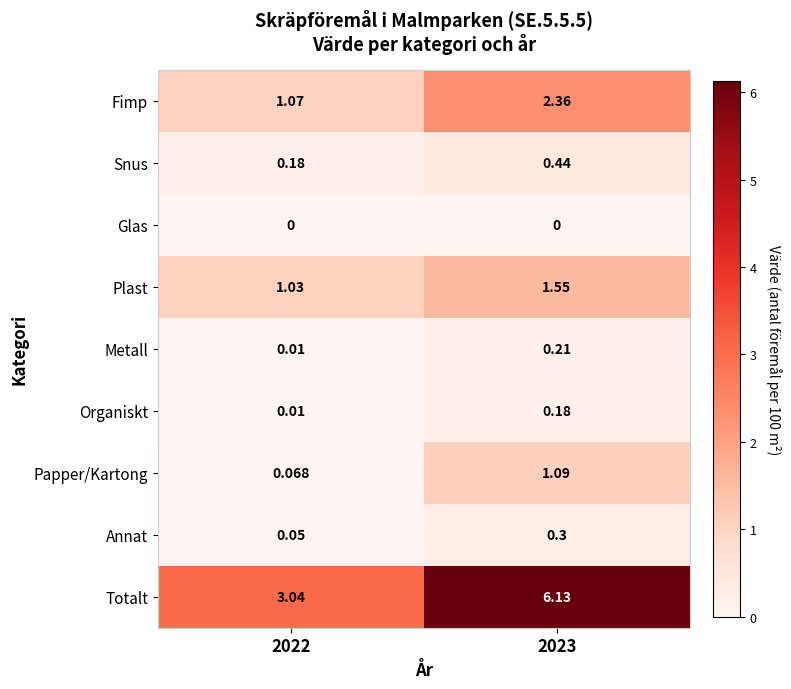

Is the value of Totalt at 2022 greater than the value of Fimp at 2023?

Yes